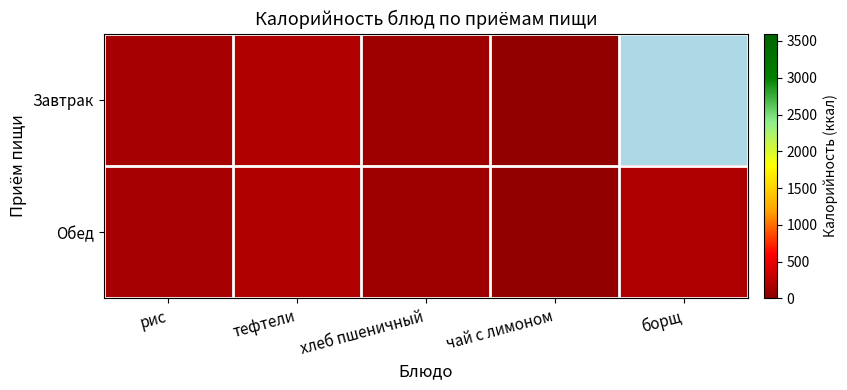

The value of Обед at чай с лимоном is 56.0. True or false?

True